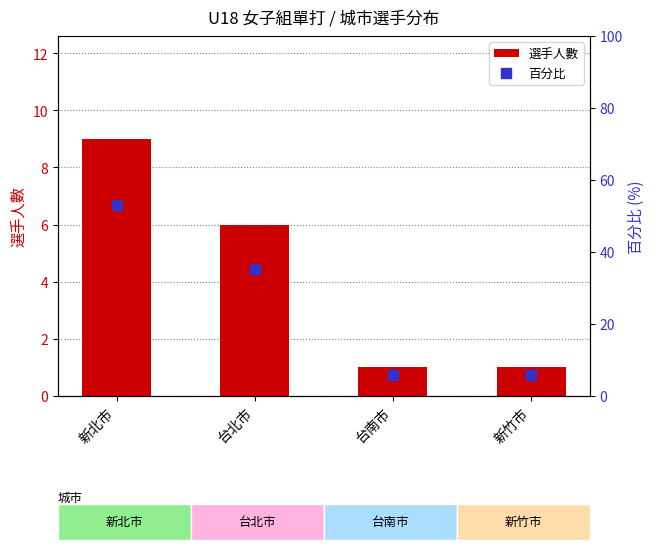

At how many categories does at least one series exceed 14?

2